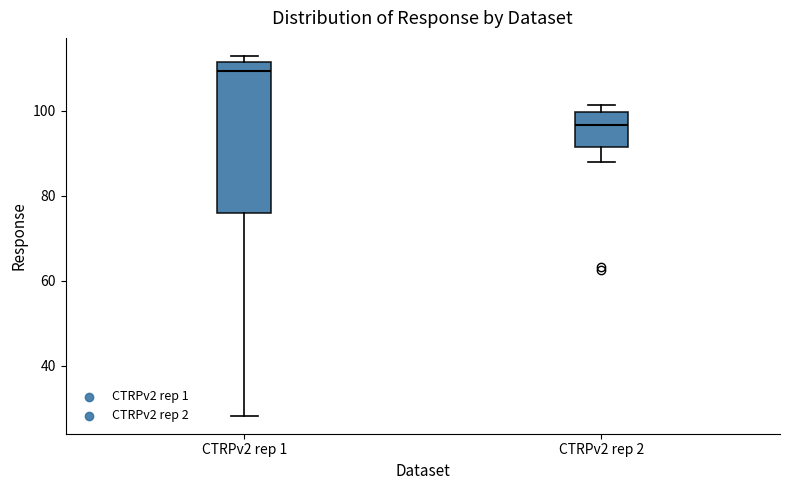

Which box is the tallest, from its lower edge to its upper edge?

CTRPv2 rep 1